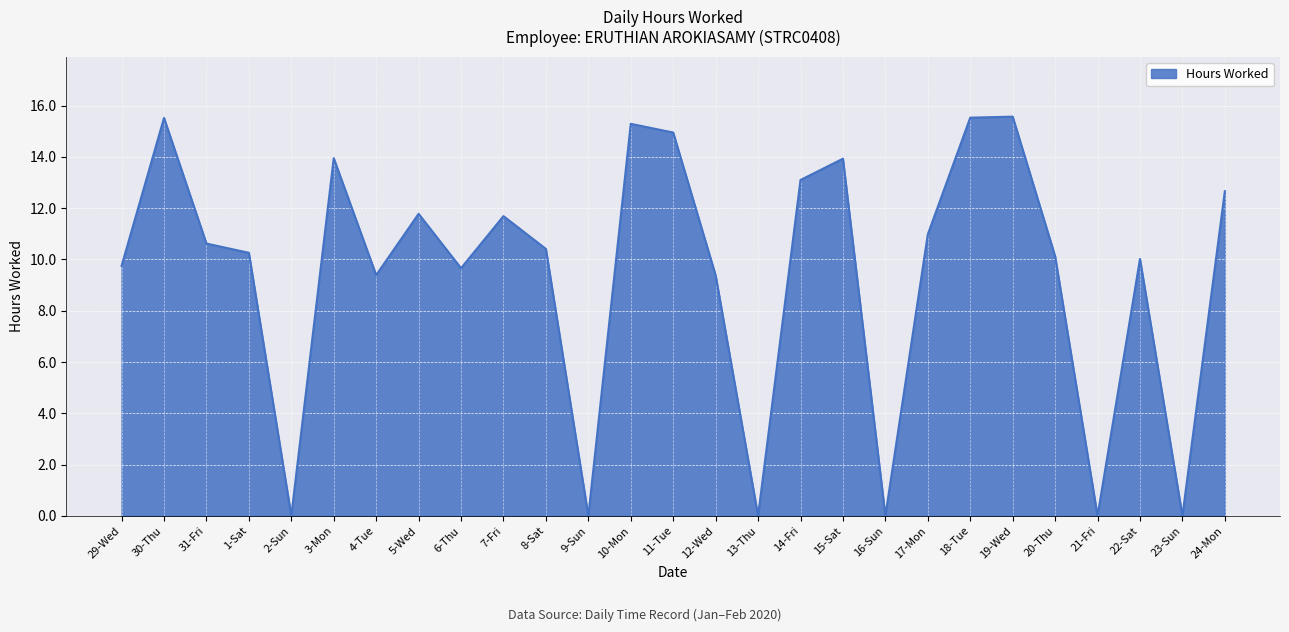

How many lines are shown in the chart?

1